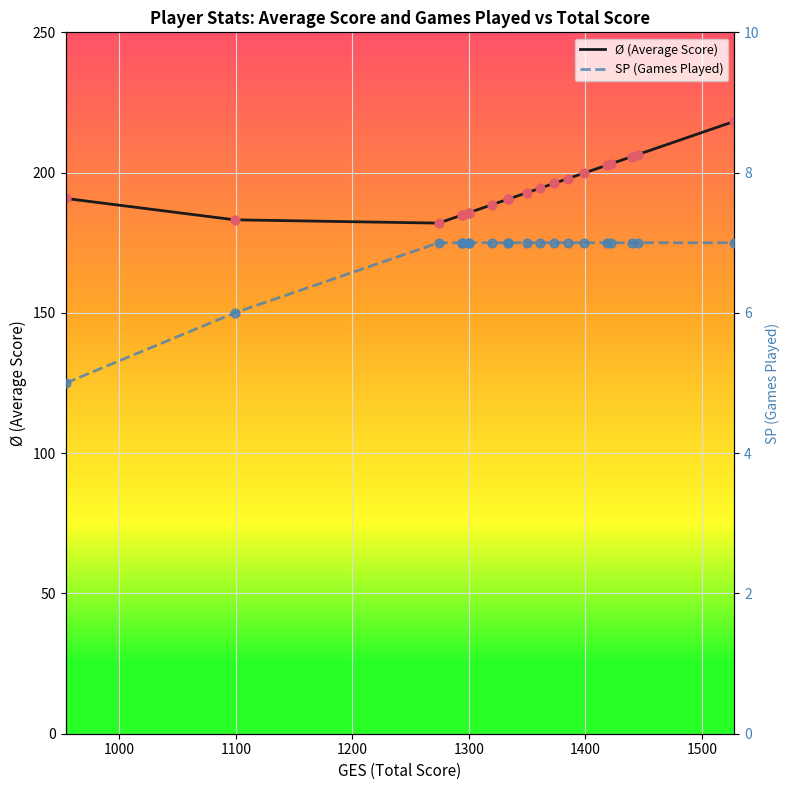

Which series contains the lowest Y value?

SP (Games Played)